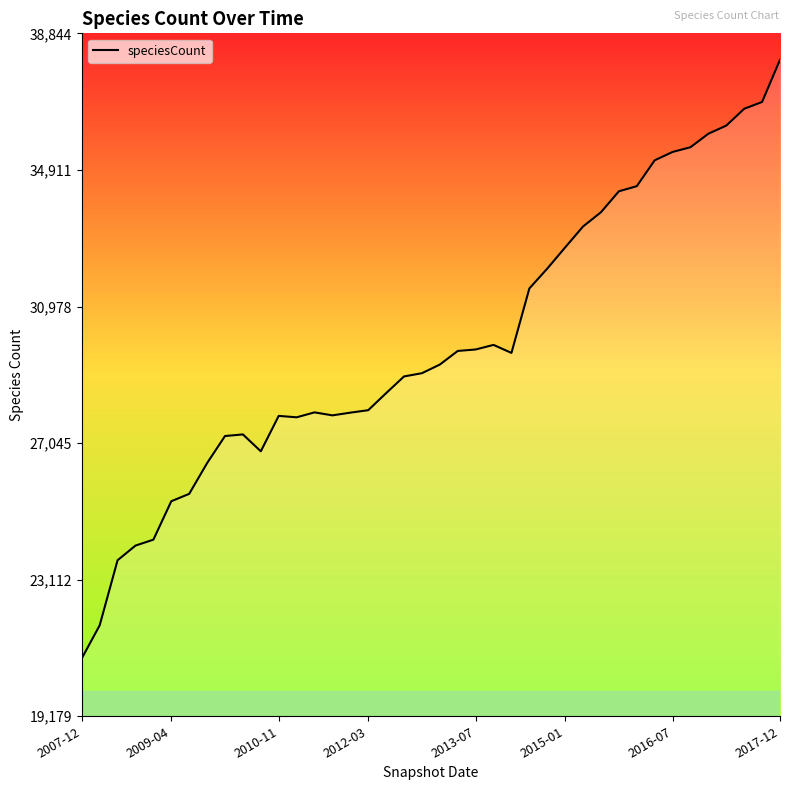

What is the minimum value shown in the chart?

20847